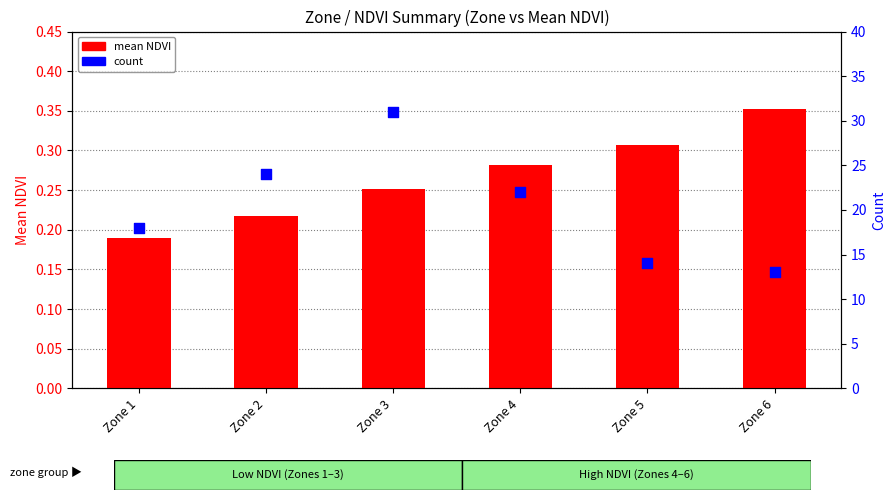

Which series reaches the minimum Y coordinate?

mean NDVI